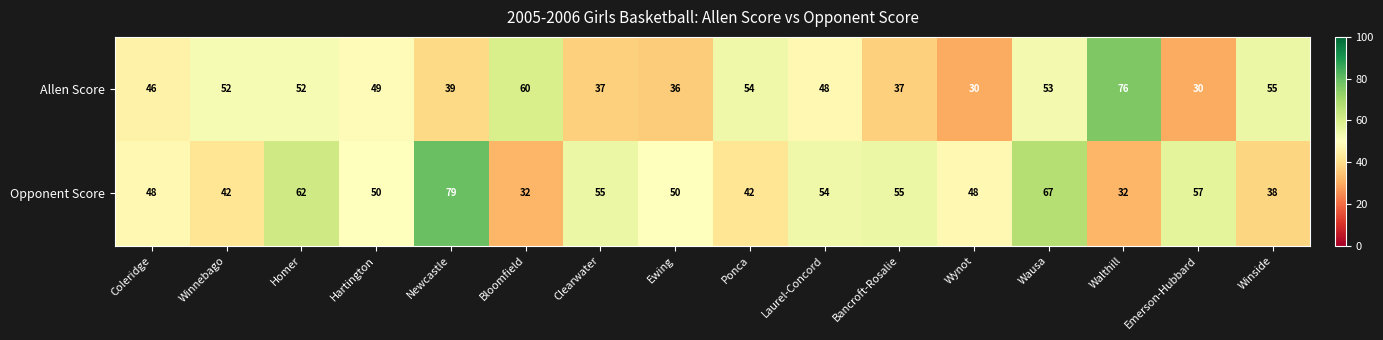

What is the sum of the Allen Score values at Emerson-Hubbard and Bloomfield?

90